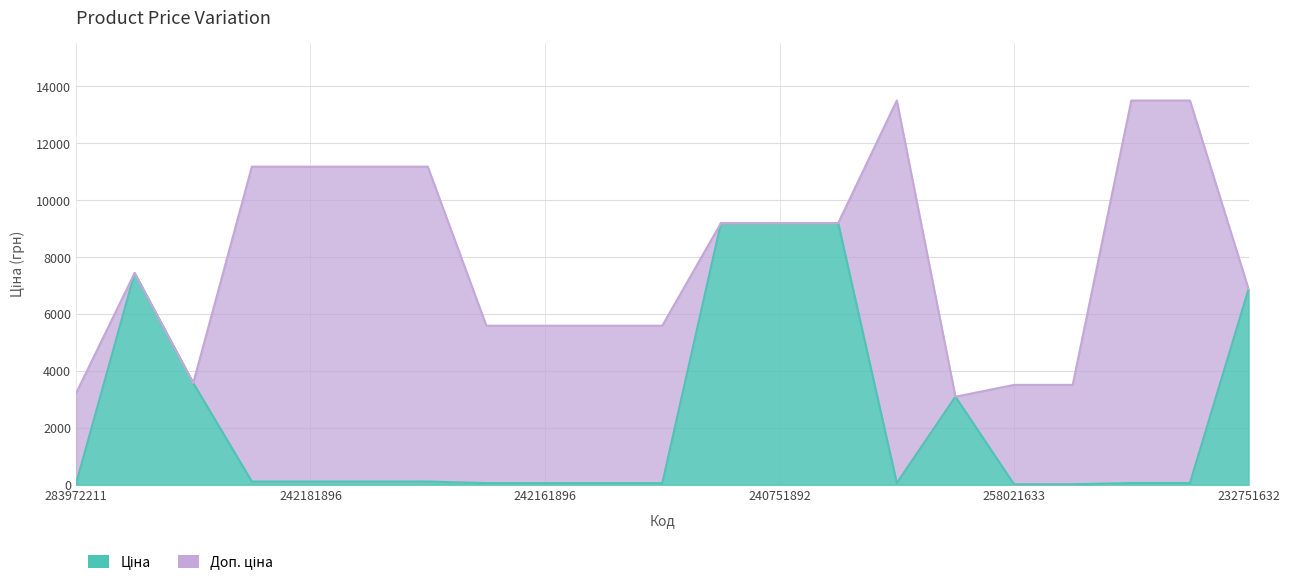

Where does the Доп. ціна series first go above 7436?

284392211